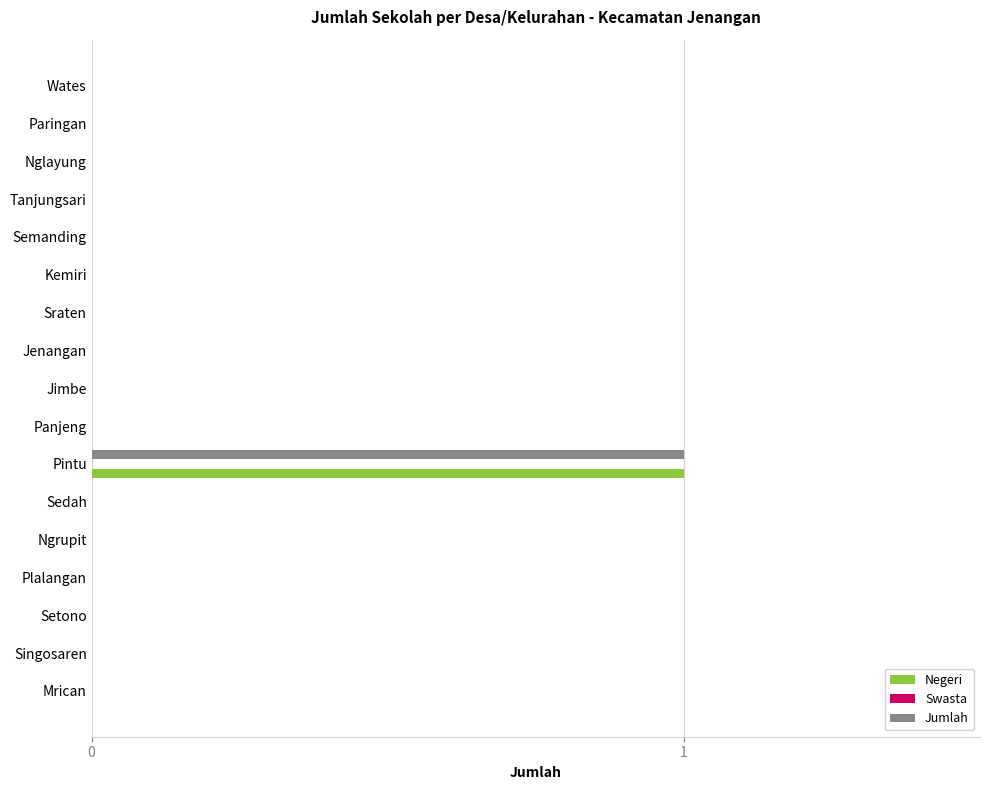

At which label does Negeri reach its peak?

Pintu